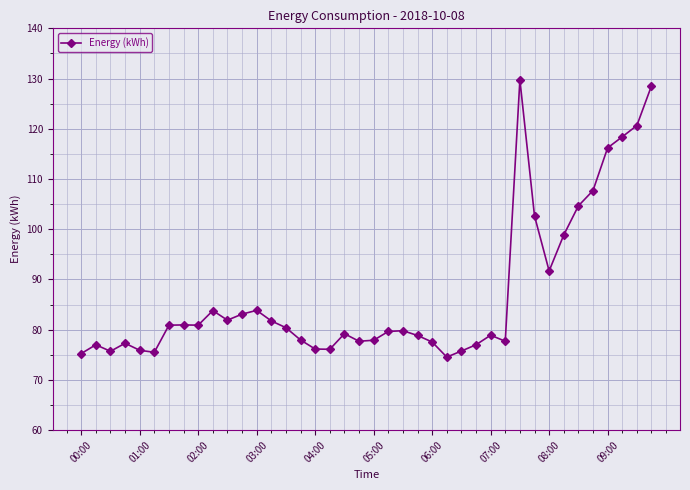

What is the value of the 33rd point from the left?

91.7